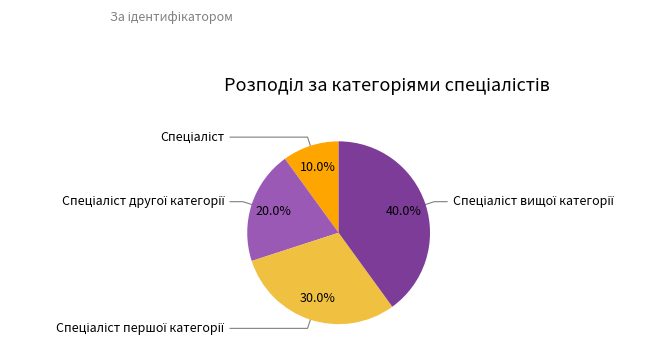

How much of the chart is everything except Спеціаліст першої категорії?

70.0%